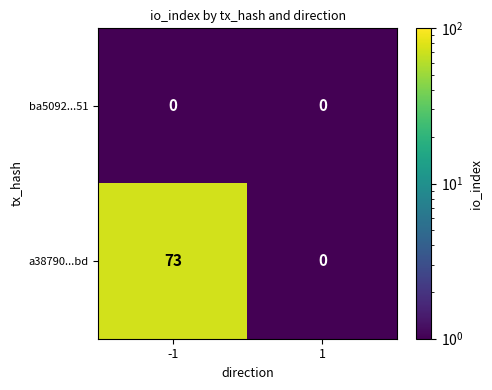

True or false: ba5092...51 has a value of 0 at 1.

True